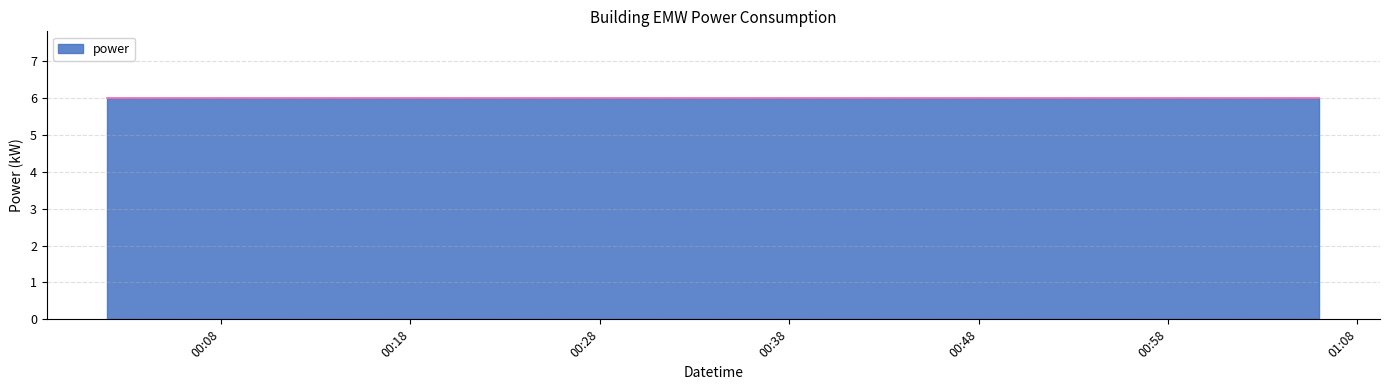

Reading left to right, extract all data points from this chart.

6.0	6.0	6.0	6.0	6.0	6.0	6.0	6.0	6.0	6.0	6.0	6.0	6.0	6.0	6.0	6.0	6.0	6.0	6.0	6.0